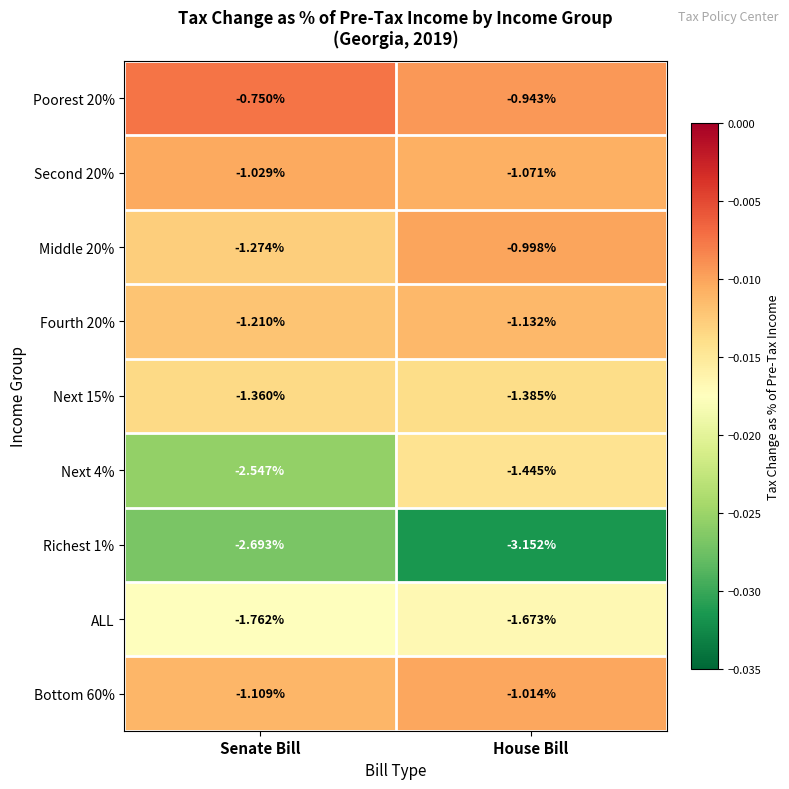

At which category is the sum across all series the highest?

House Bill